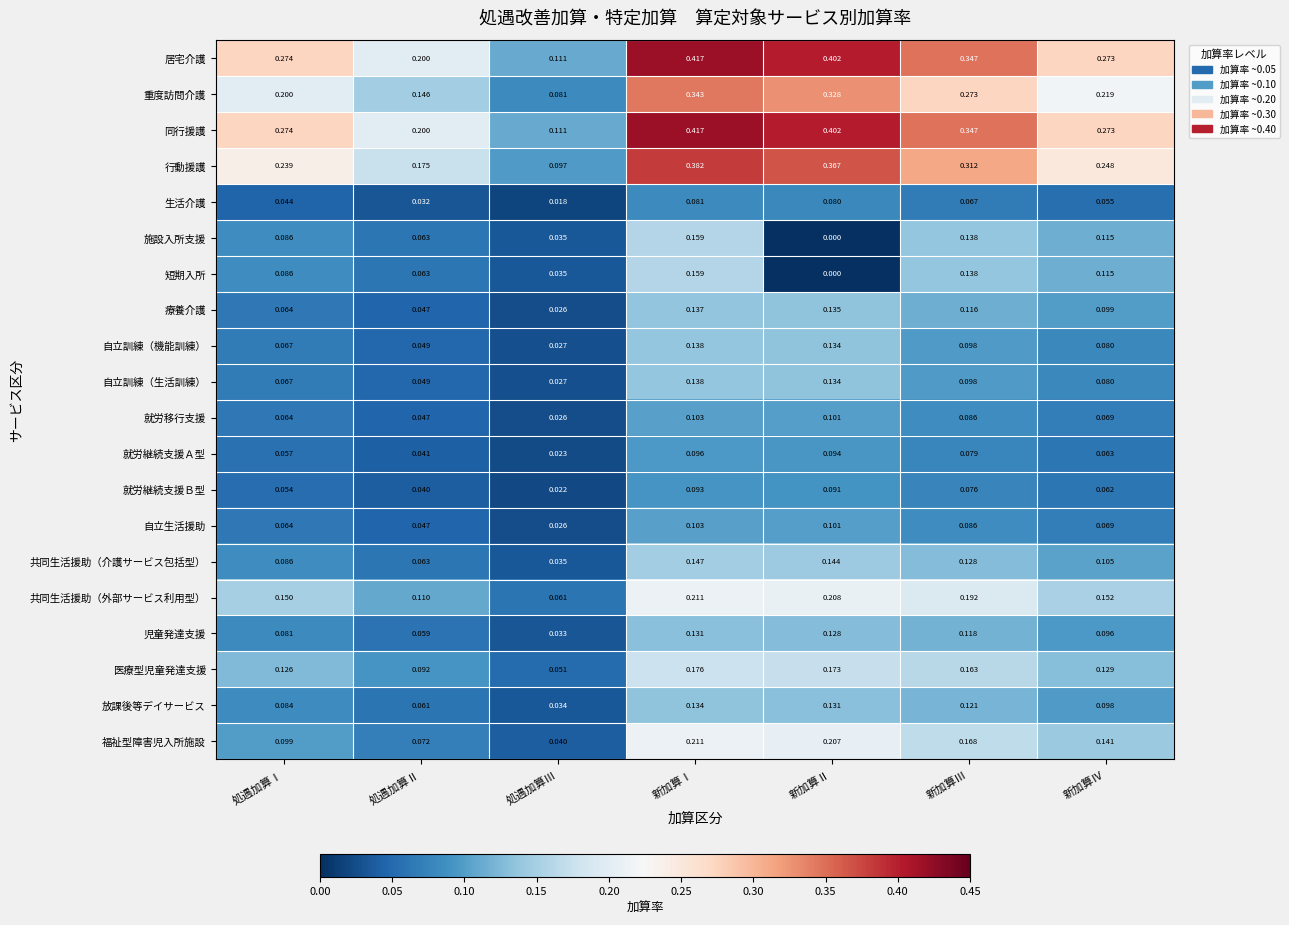

At which label is 就労移行支援 closest to 0?

処遇加算Ⅲ